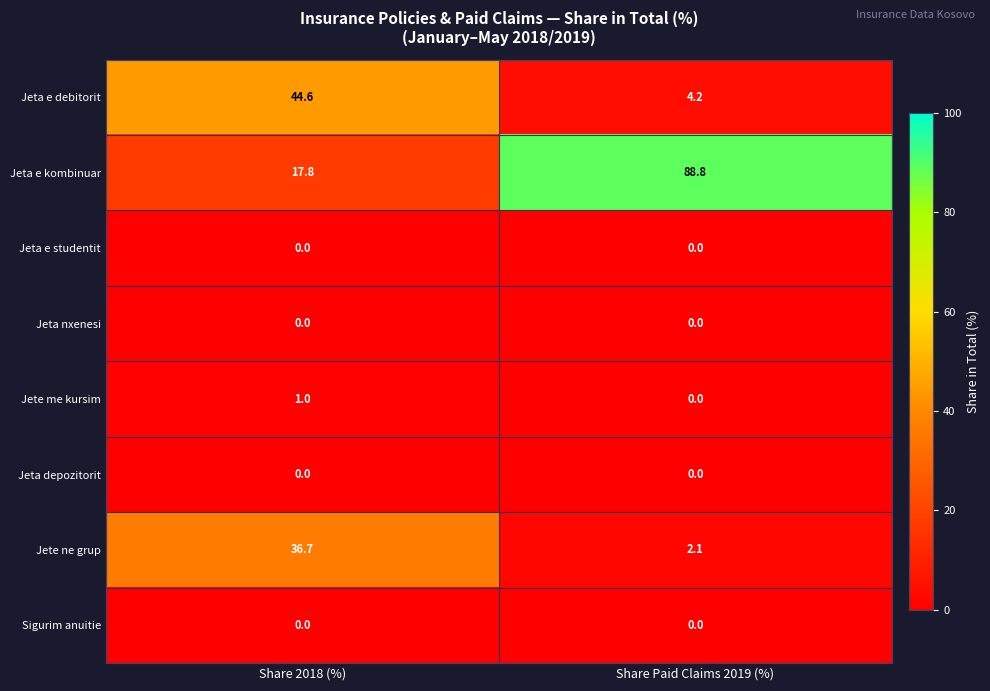

At which category is the sum across all series the highest?

Share 2018 (%)